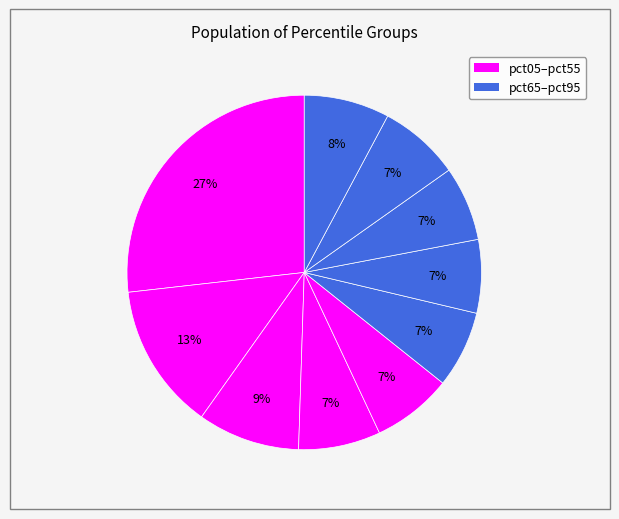

Which slice is the smallest?

pct65